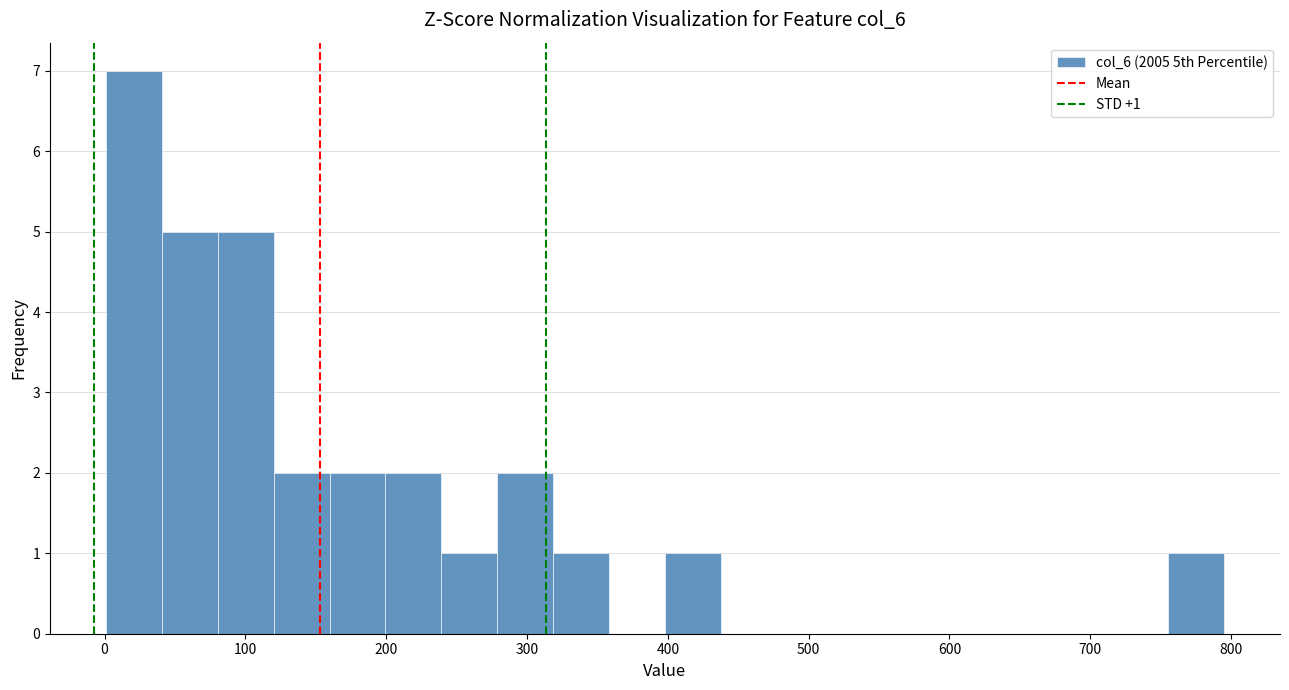

Around what value on the x-axis is the tallest bar? Give the approximate position of its centre, as read against the axis.

20